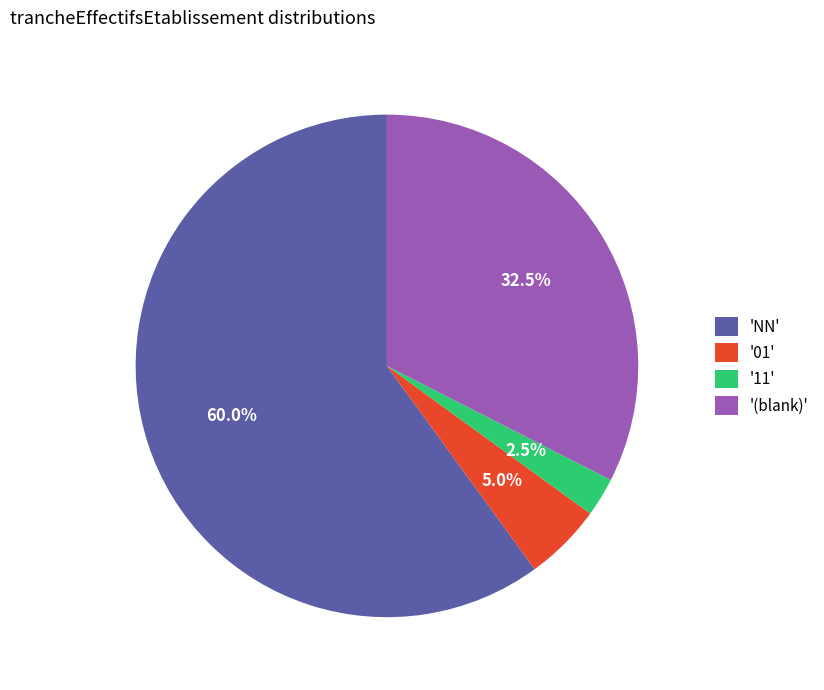

How much of the chart is everything except 'NN'?

40.0%